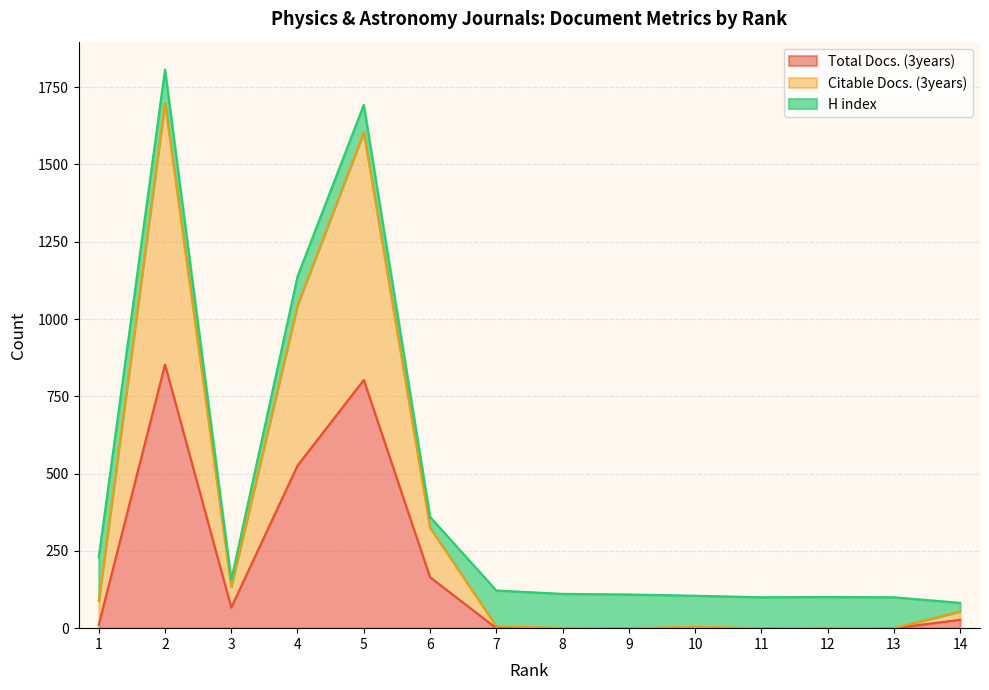

What is the value of the Total Docs. (3years) point at the 2nd from the left?

853